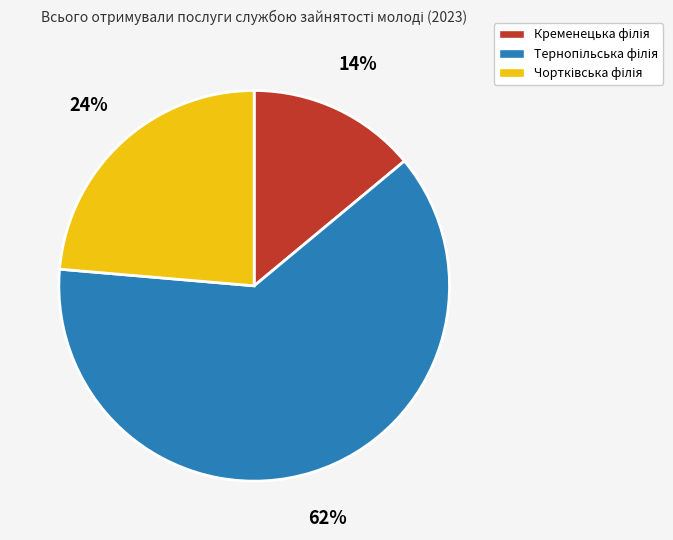

To the nearest percent, what is the difference between the largest and smallest slice percentages?

48%